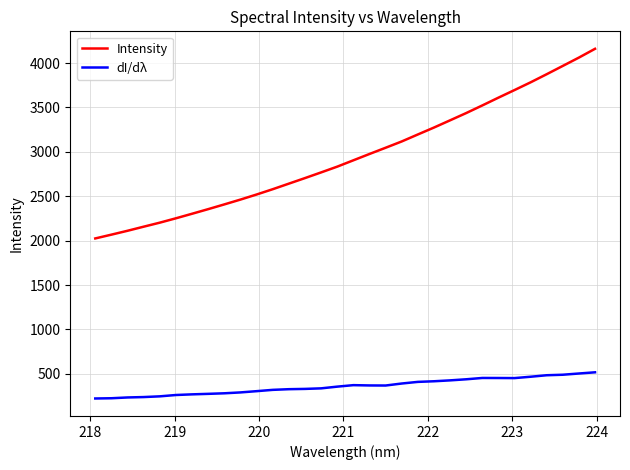

True or false: dI/dλ and Intensity cross at least once.

False